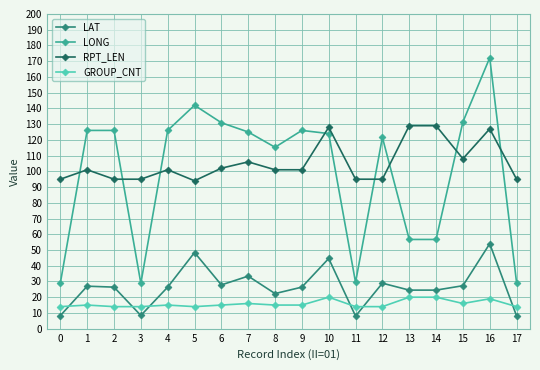

At which category does LONG reach its first local valley?

3